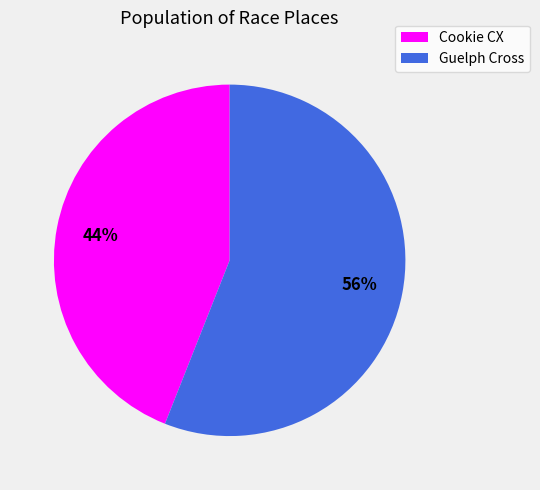

To the nearest percent, what is the difference between the Cookie CX and Guelph Cross slice percentages?

12%